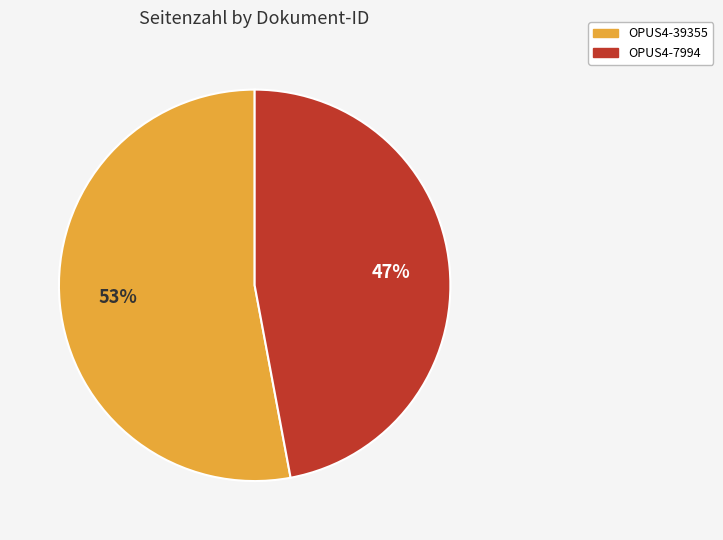

To the nearest percent, what is the difference between the OPUS4-7994 and OPUS4-39355 slice percentages?

6%